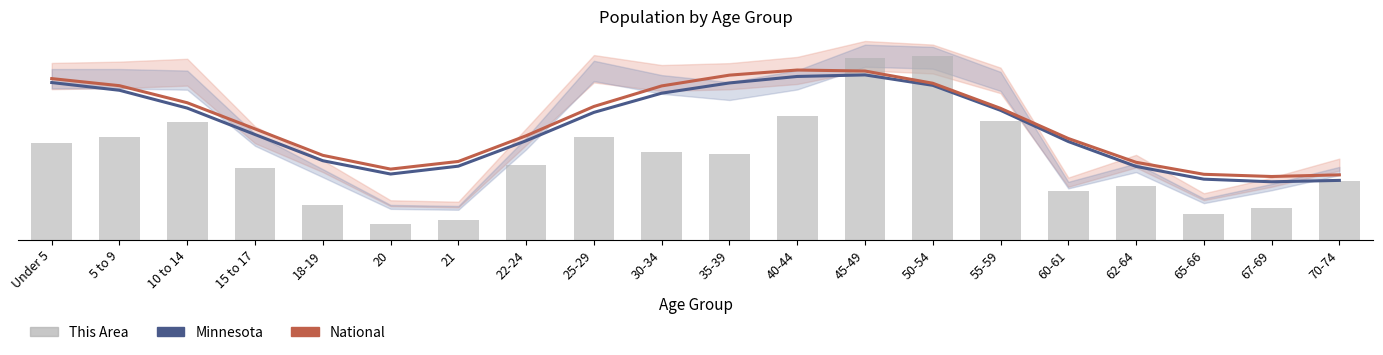

What is the difference between the maximum and minimum values in the National series?

0.6